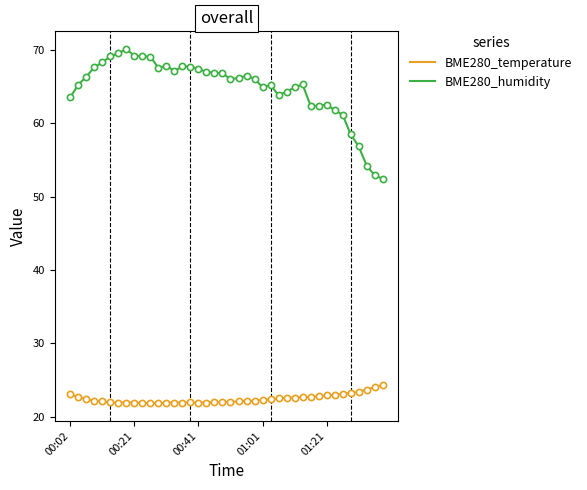

At how many categories does at least one series exceed 46?

40